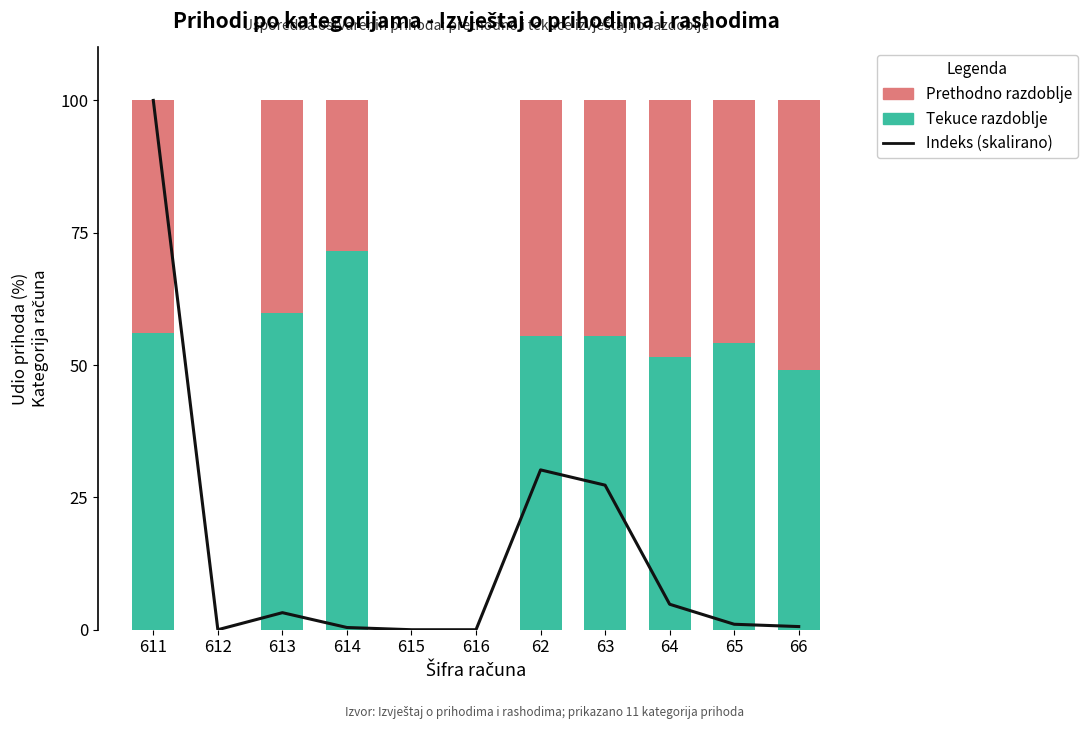

Where does the Tekuce razdoblje series first go above 54?

611